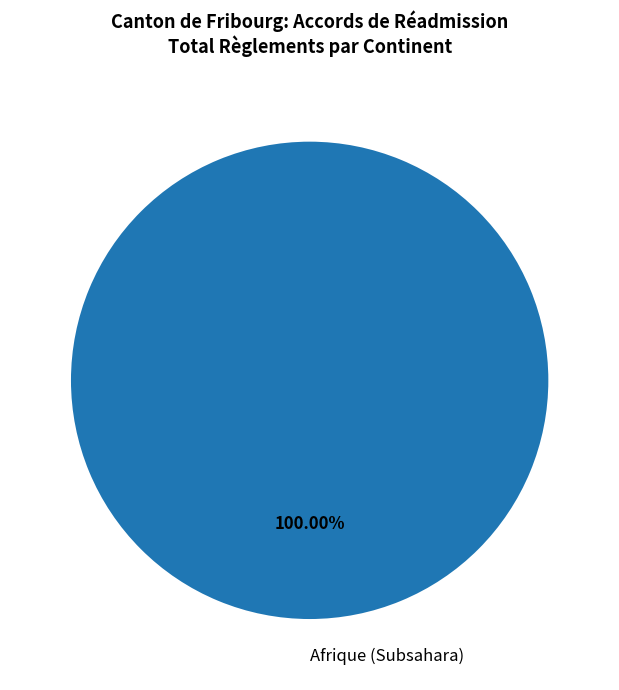

Rank the categories by value from highest to lowest.

Afrique (Subsahara)